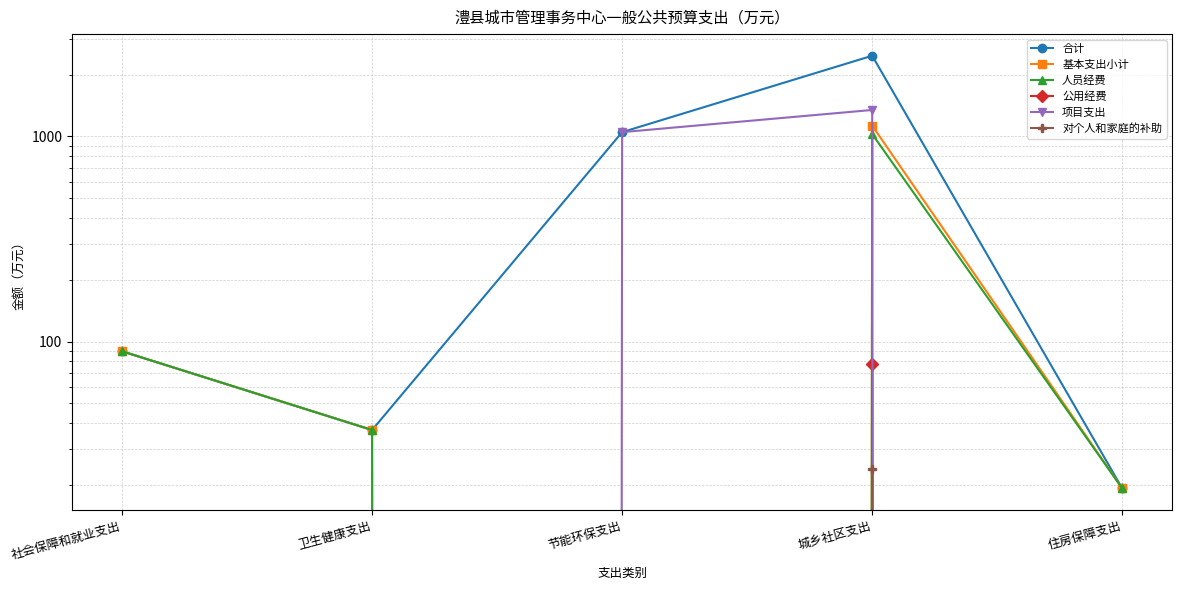

Which series has the largest total across all categories?

合计